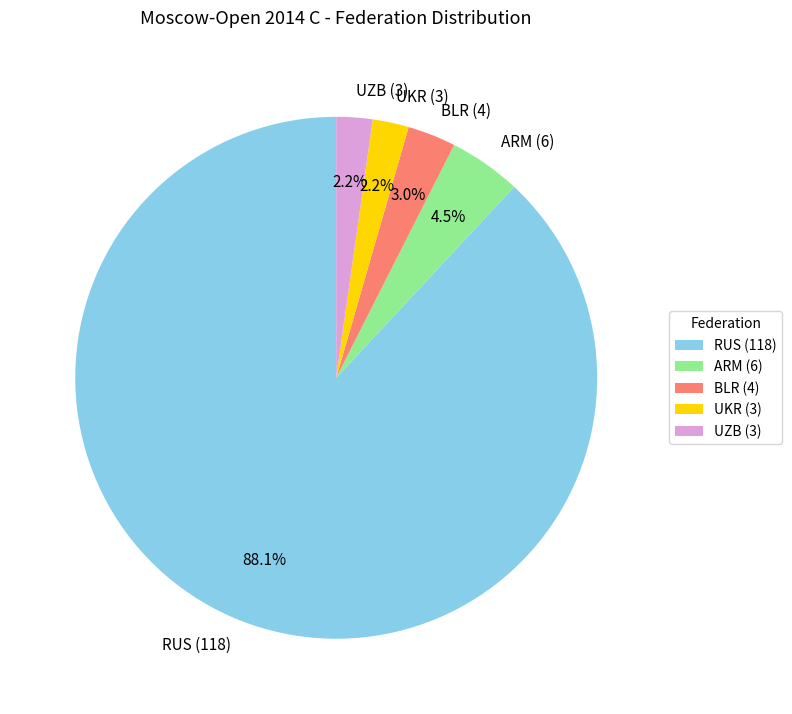

To the nearest percent, what is the combined percentage of BLR and ARM?

7%